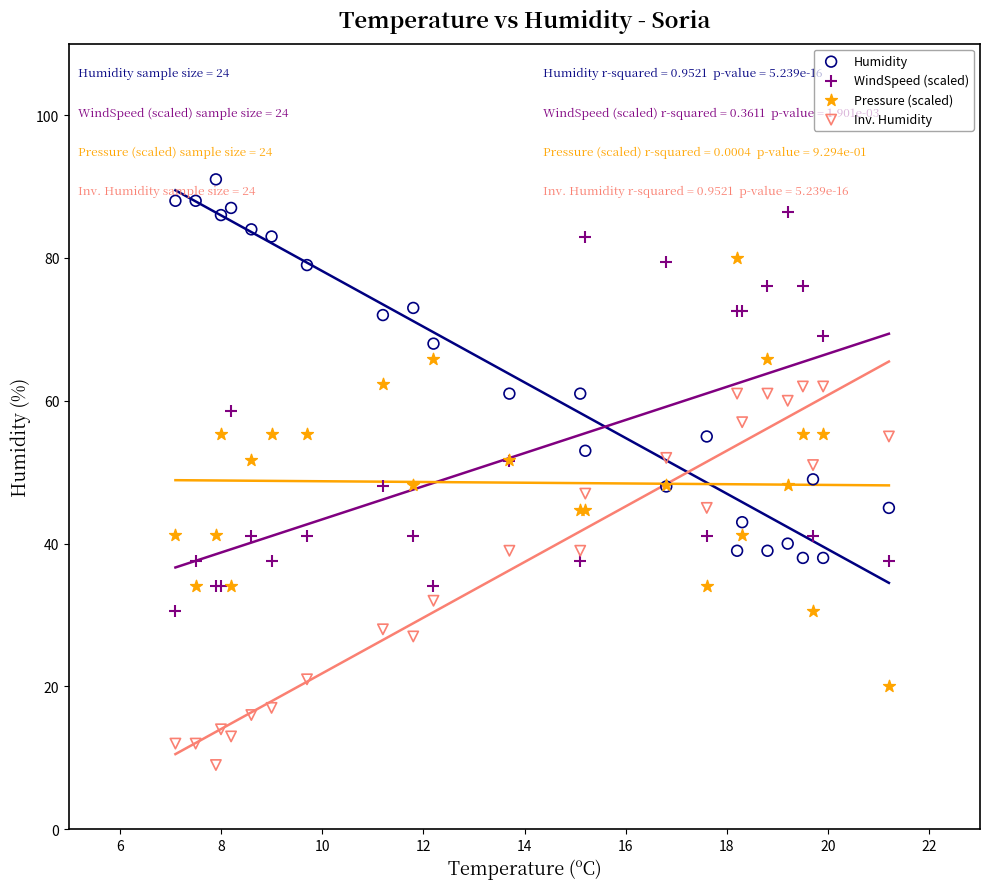

What is the X range (max minus min) for the scatter plot?

14.1